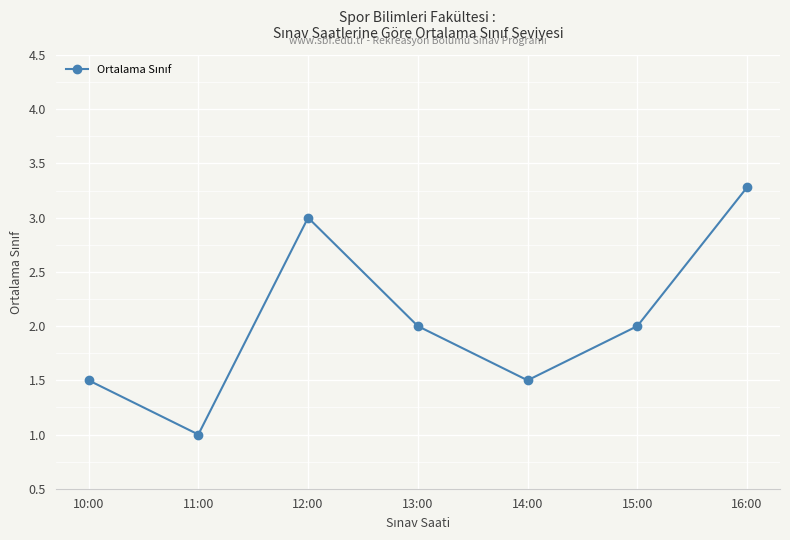

Which label corresponds to the largest value in the chart?

16:00